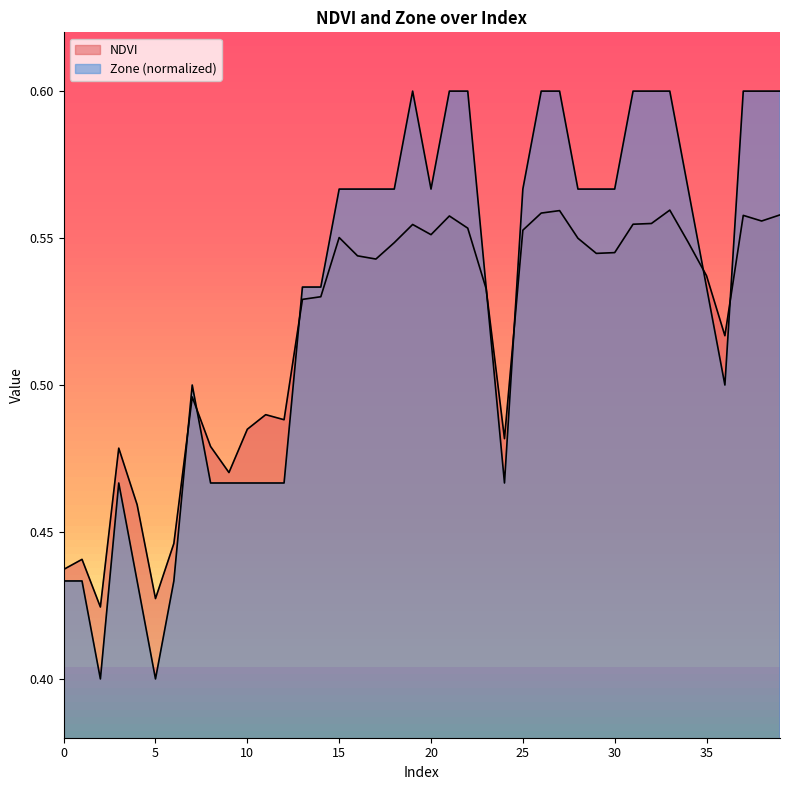

Rank the categories by Zone value from highest to lowest.

19, 21, 22, 26, 27, 31, 32, 33, 37, 38, 39, 15, 16, 17, 18, 20, 25, 28, 29, 30, 34, 13, 14, 23, 35, 7, 36, 3, 8, 9, 10, 11, 12, 24, 0, 1, 4, 6, 2, 5